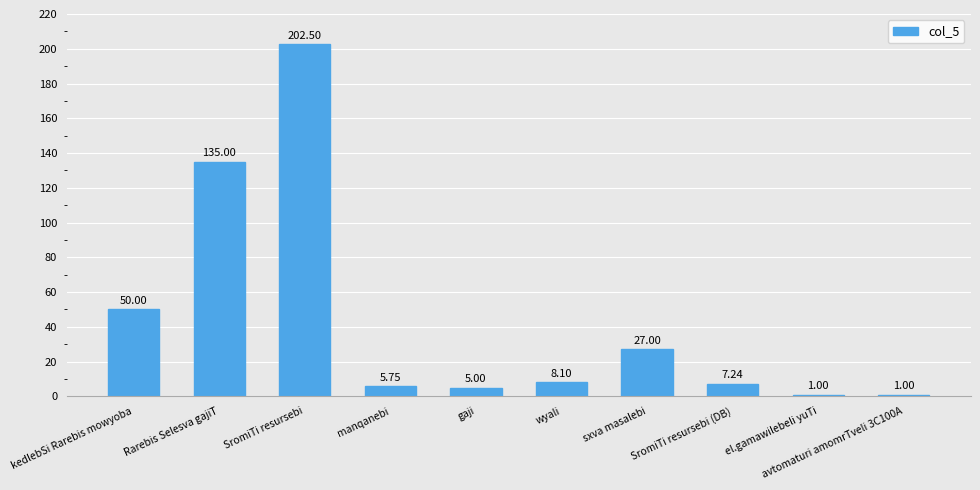

The value at wyali is 8.1. True or false?

True